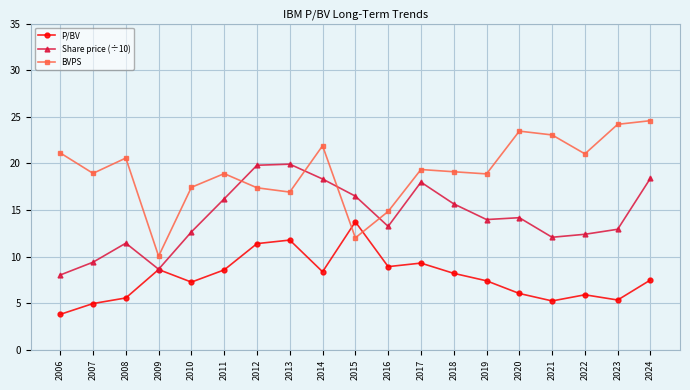

Is the value of Share price (÷10) at 2014 greater than the value of P/BV at 2007?

Yes